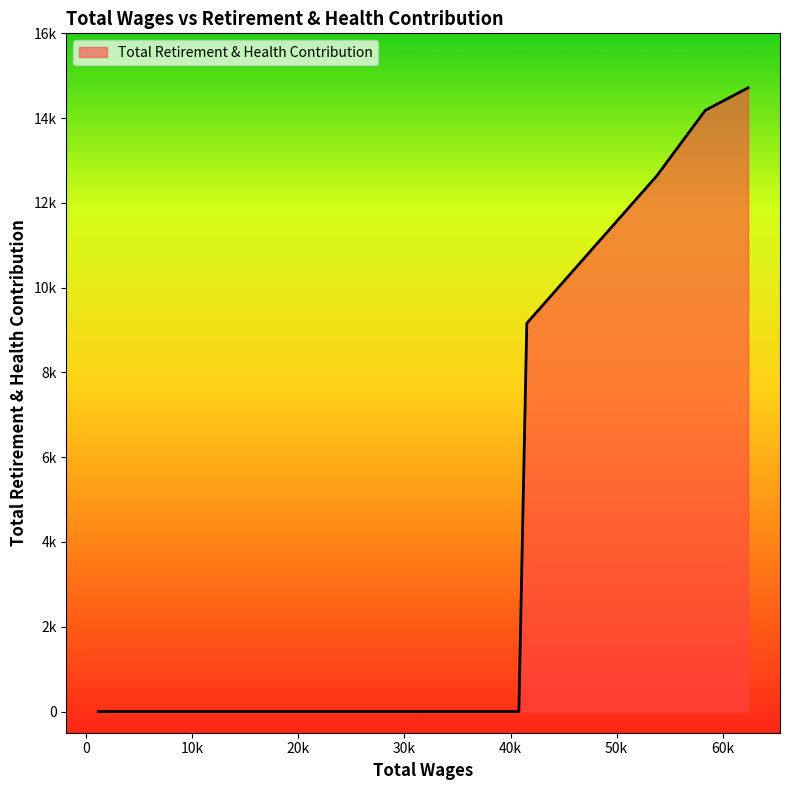

Does the chart have visible grid lines?

No